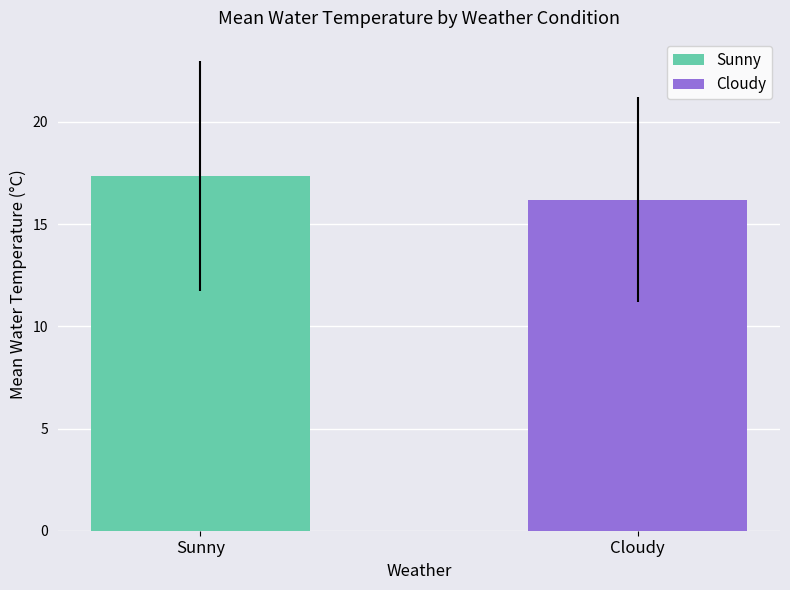

What is the smallest value displayed?

16.2